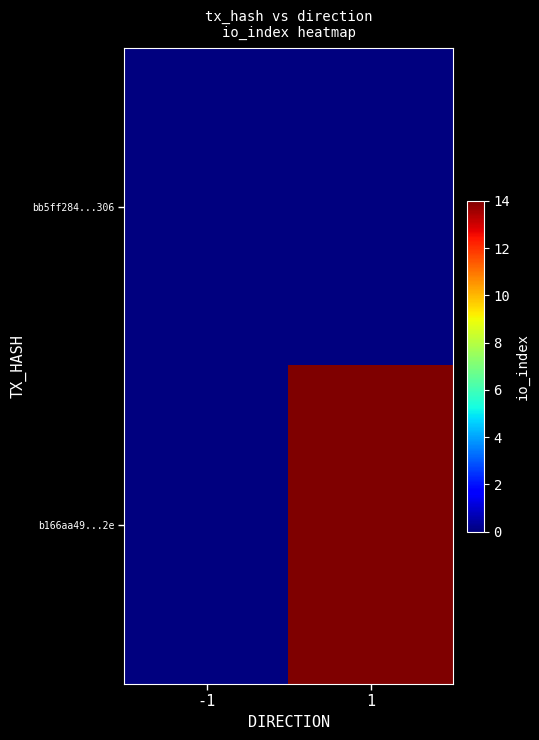

What is the difference between the highest and lowest values at 1?

14